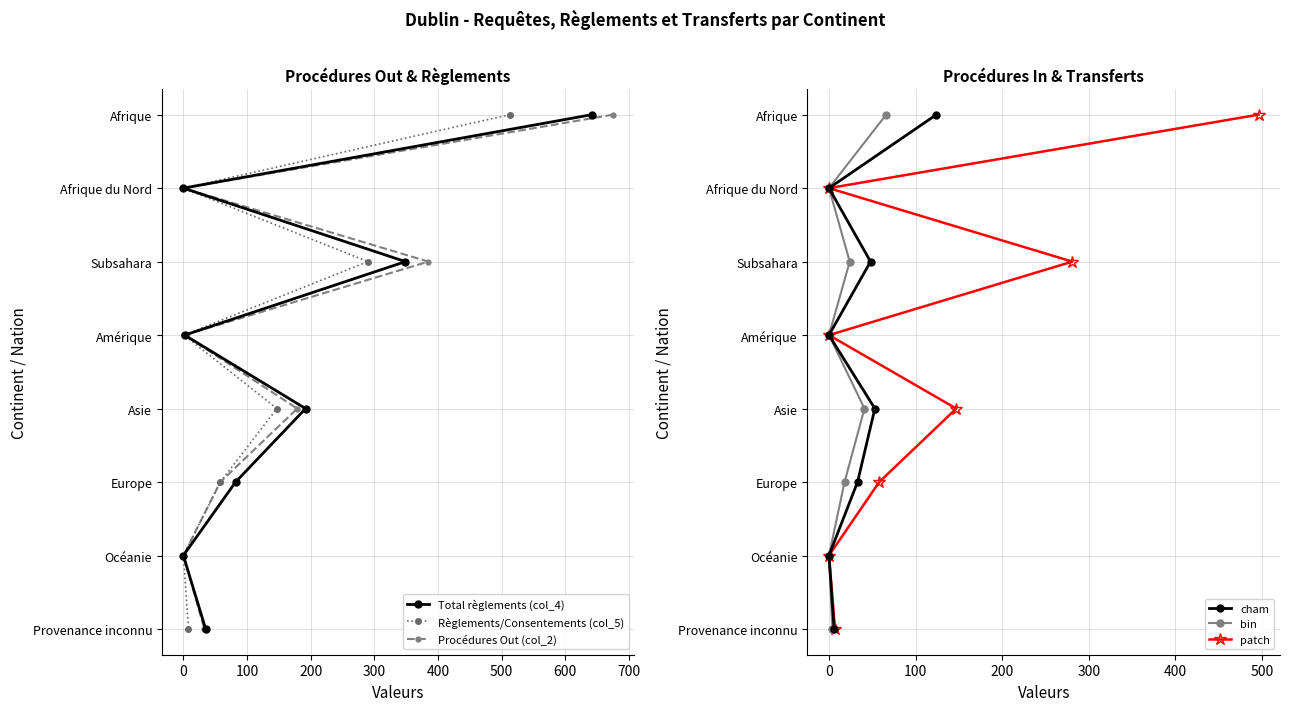

Which has a higher value, 400 or 300?

400